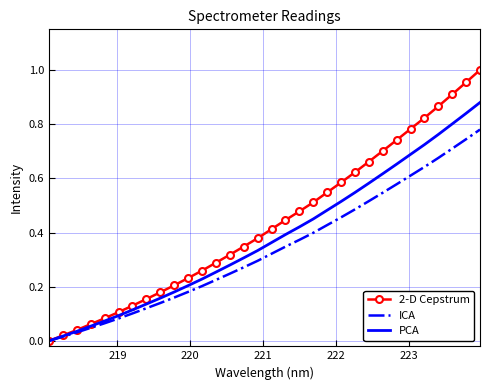

Which series has the largest total across all categories?

2-D Cepstrum